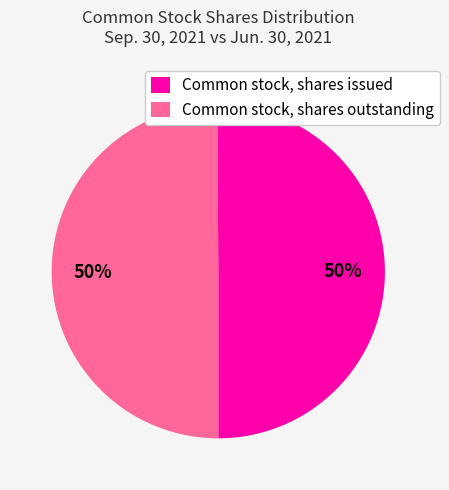

The Common stock, shares outstanding slice represents 56% of the pie. True or false?

False